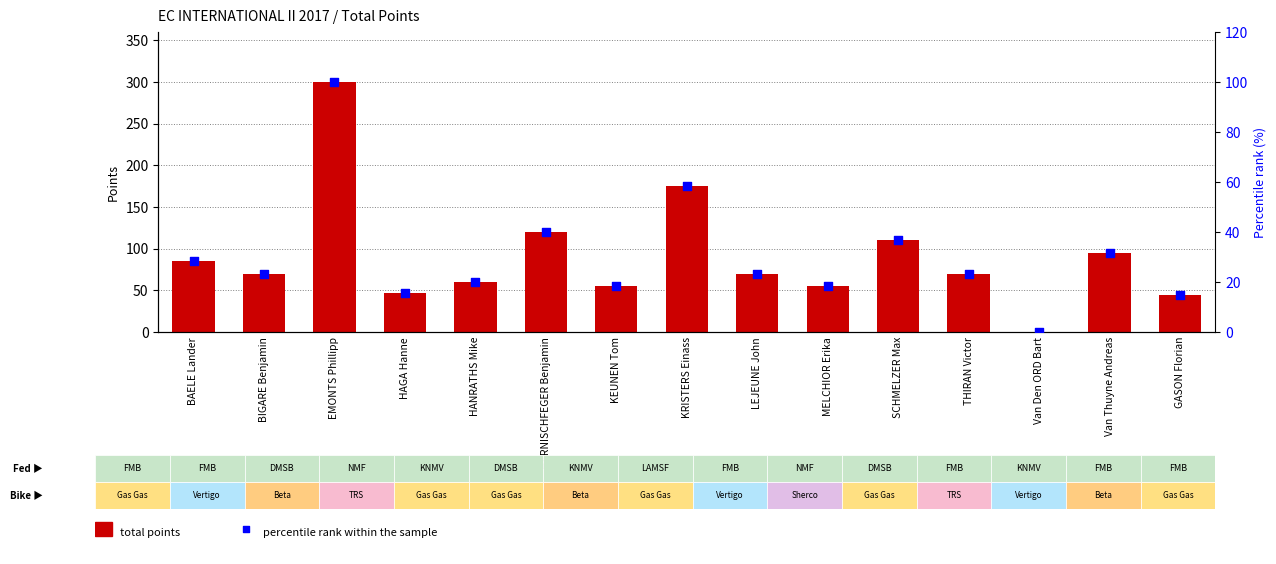

What is the total value across all series at HAGA Hanne?

62.7